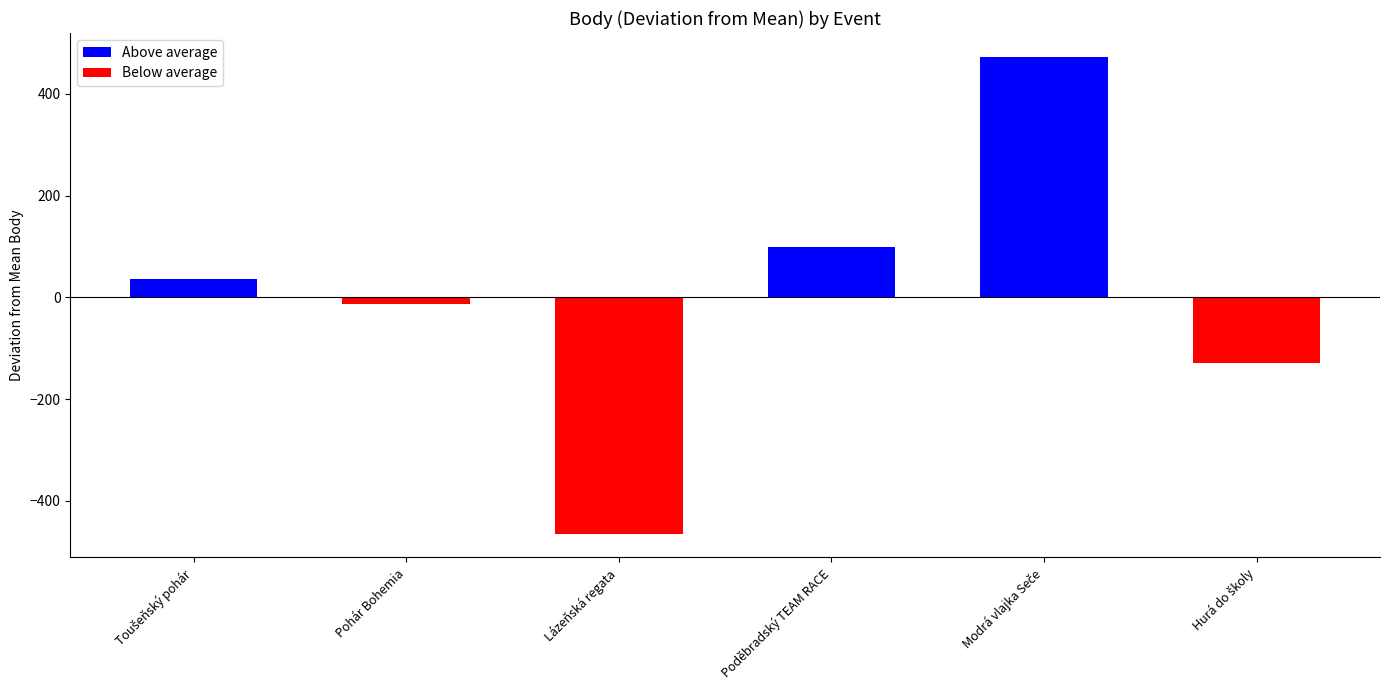

What is the change in value from Lázeňská regata to Poděbradský TEAM RACE?

+563.0